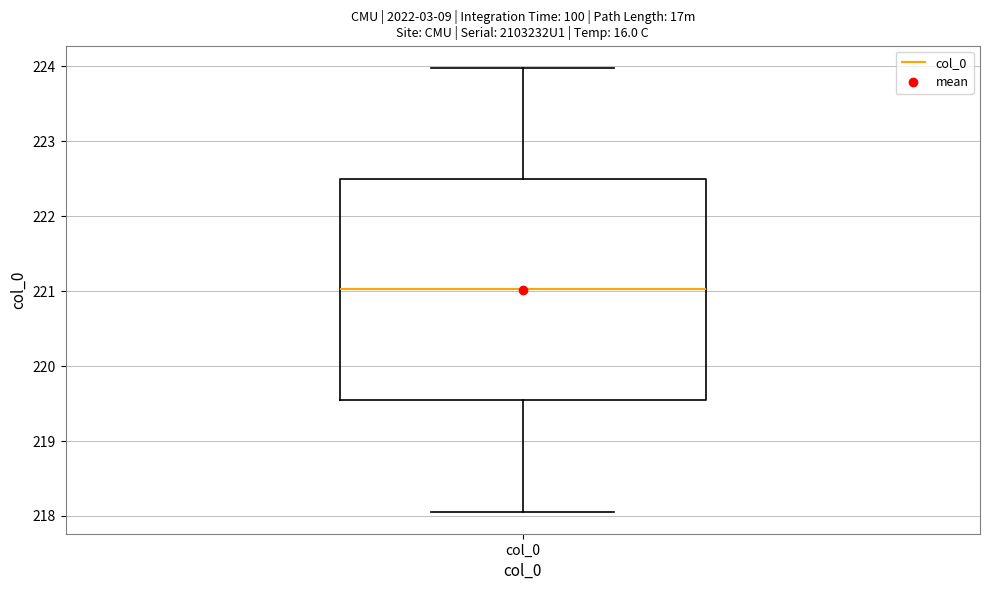

Where is the upper edge of the box for col_0 on the y-axis? The values are not printed on the chart, so give them approximately, as read against the axis.

222.5